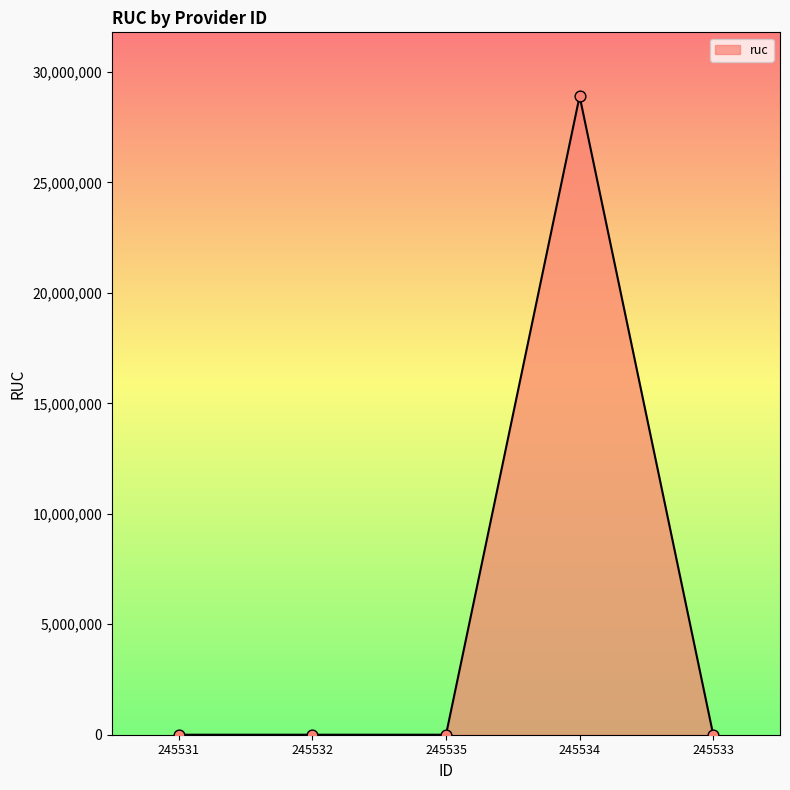

True or false: the data has more than 2 interior local peaks.

False